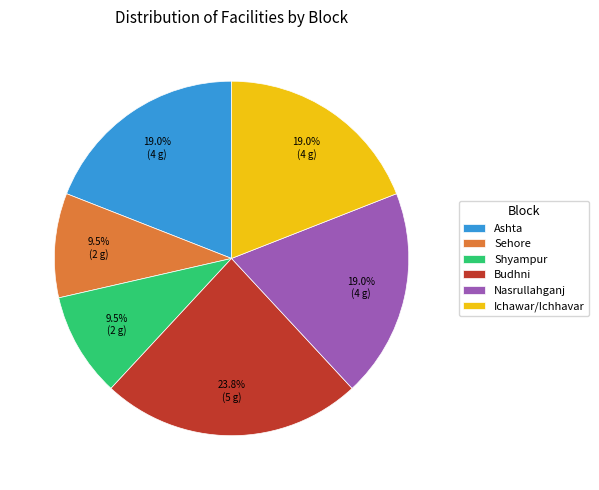

What percentage do Nasrullahganj and Sehore together represent?

28.6%